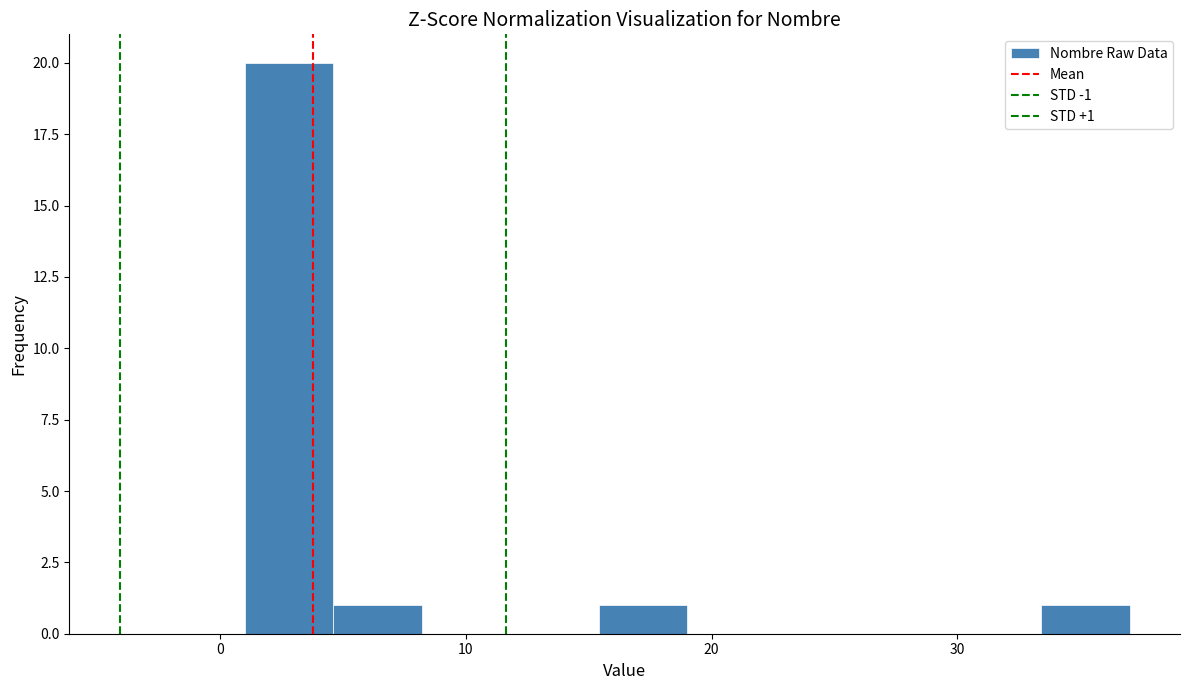

Around what value on the x-axis is the tallest bar? Give the approximate position of its centre, as read against the axis.

3